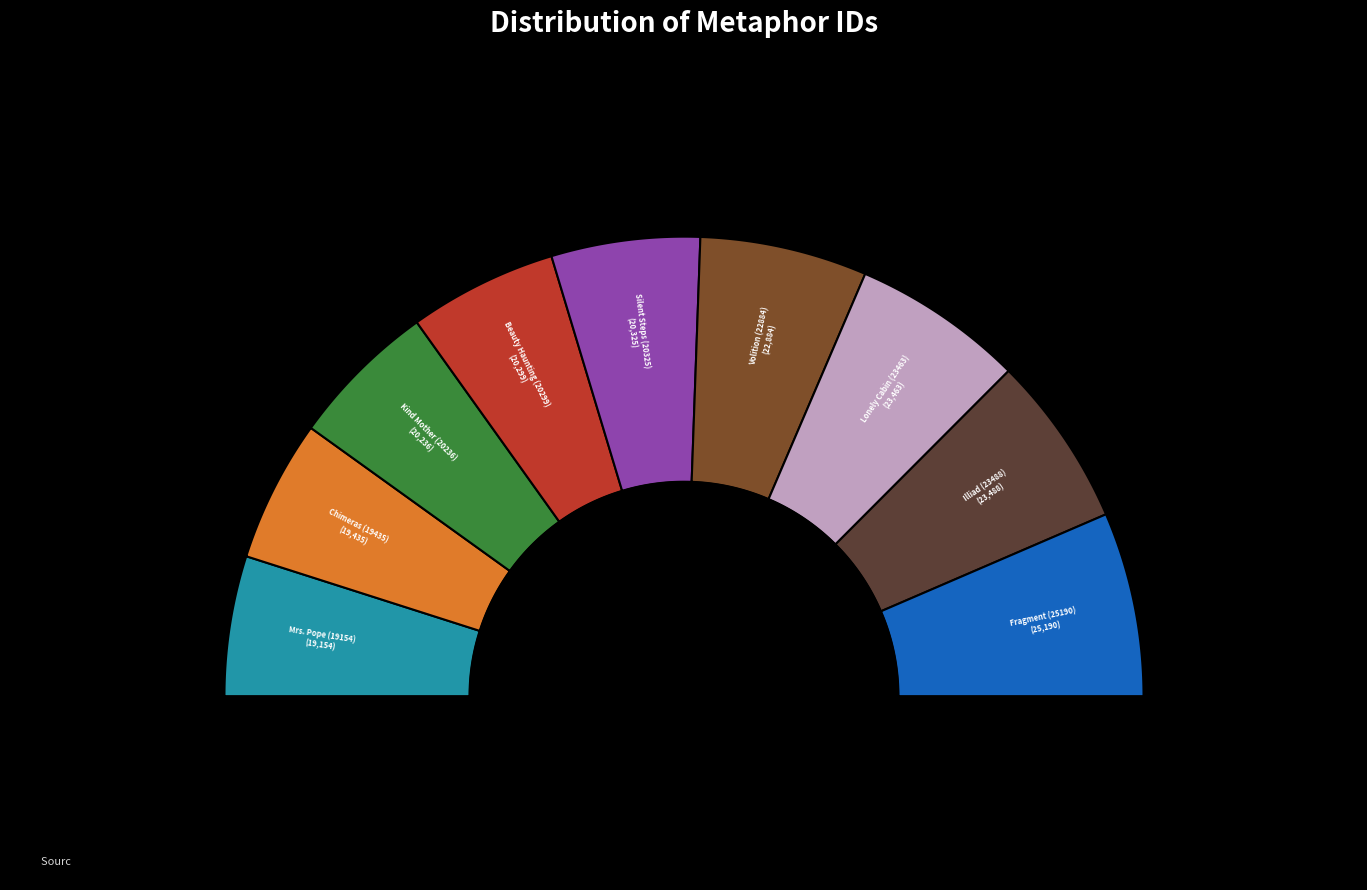

Approximately how many times larger is the value at Volition (22884) compared to Lonely Cabin (23463)?

1.0